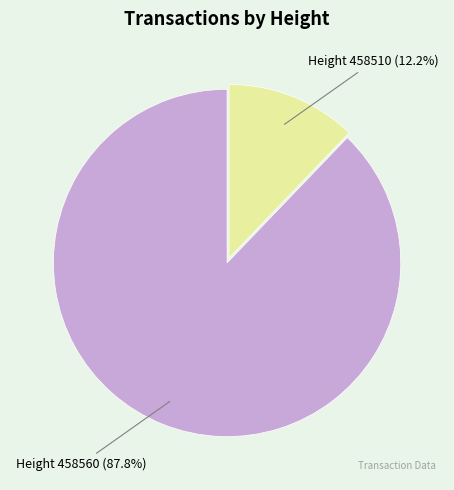

Does any single category account for the majority?

Yes